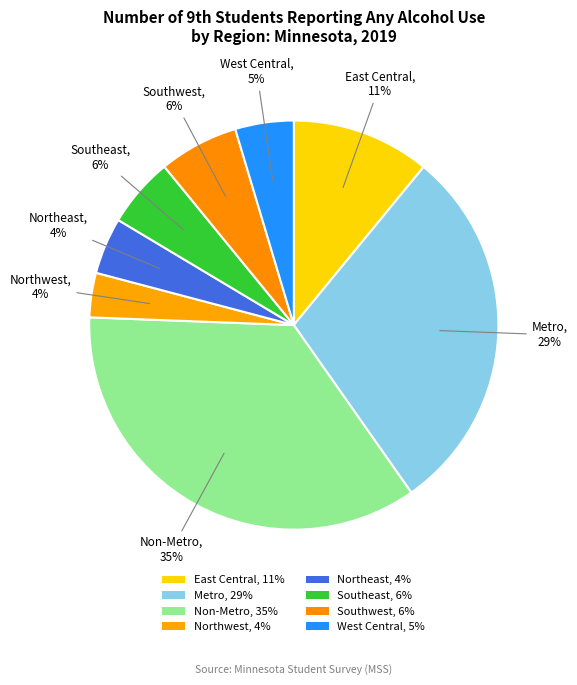

How many slices are in this pie chart?

8